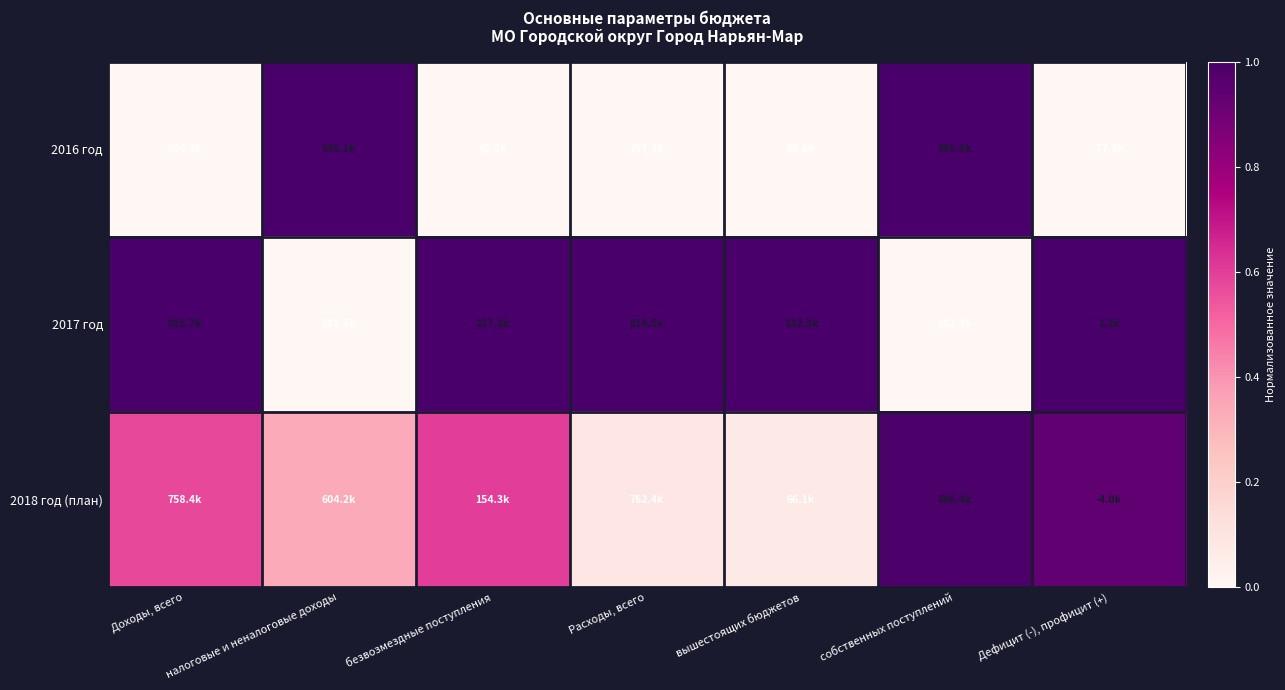

Reading left to right, extract all data points from this chart.

2016 год: Доходы, всего=0.0	налоговые и неналоговые доходы=1.0	безвозмездные поступления=0.0	Расходы, всего=0.0	вышестоящих бюджетов=0.0	собственных поступлений=1.0	Дефицит (-), профицит (+)=0.0
2017 год: Доходы, всего=1.0	налоговые и неналоговые доходы=0.0	безвозмездные поступления=1.0	Расходы, всего=1.0	вышестоящих бюджетов=1.0	собственных поступлений=0.0	Дефицит (-), профицит (+)=1.0
2018 год (план): Доходы, всего=0.6	налоговые и неналоговые доходы=0.3	безвозмездные поступления=0.6	Расходы, всего=0.1	вышестоящих бюджетов=0.1	собственных поступлений=1.0	Дефицит (-), профицит (+)=0.9